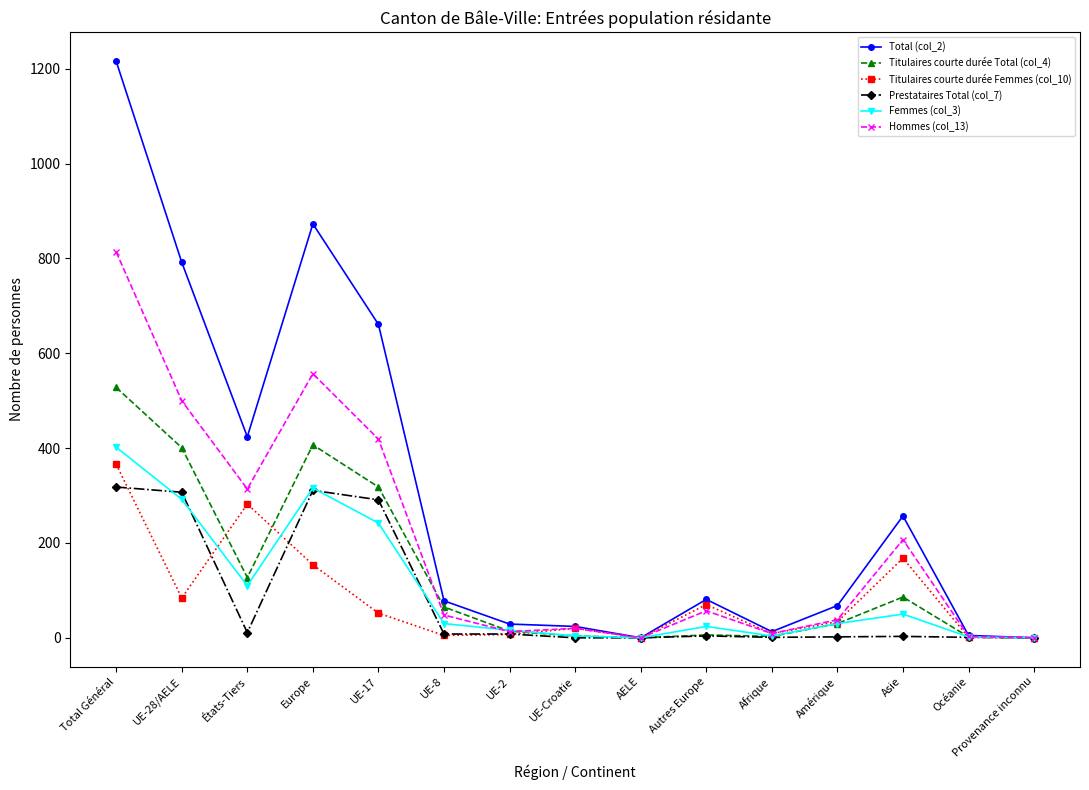

What is the difference between the highest and lowest values at UE-8?

73